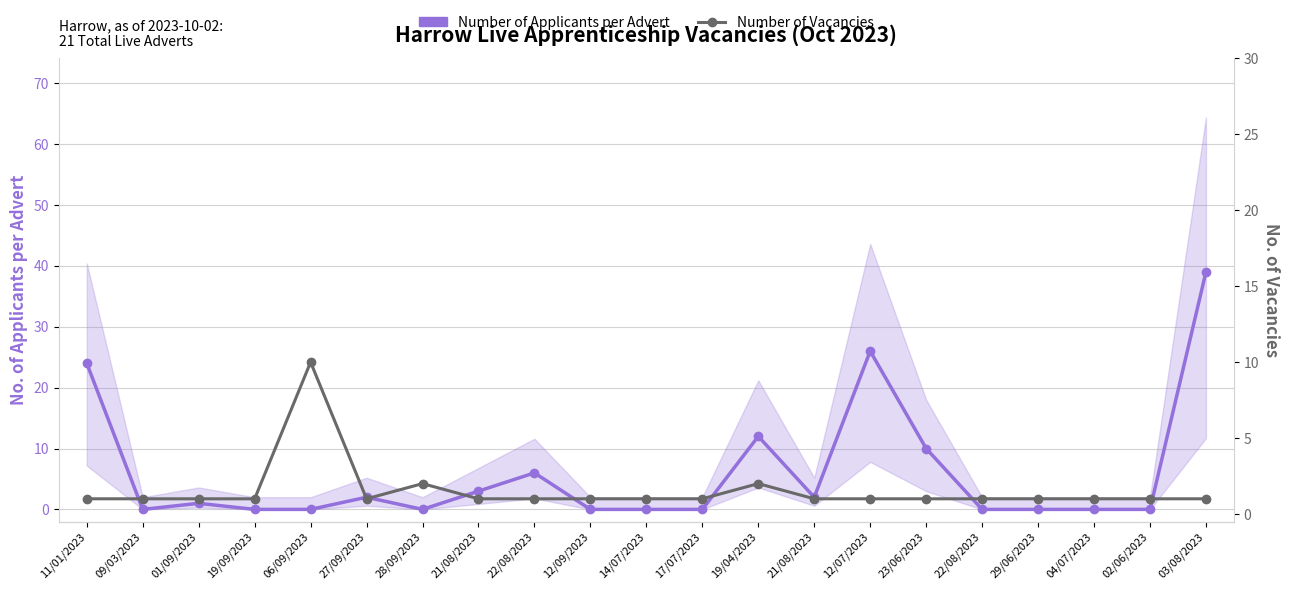

What is the label of the 9th point from the right?

19/04/2023